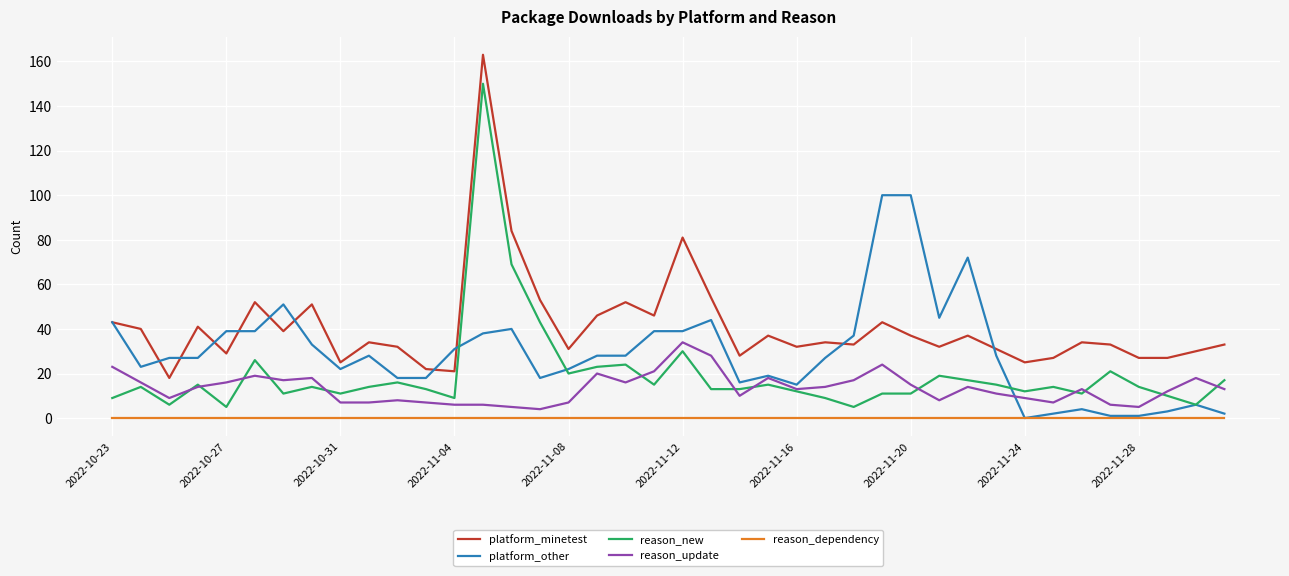

True or false: reason_new and reason_dependency cross at least once.

False